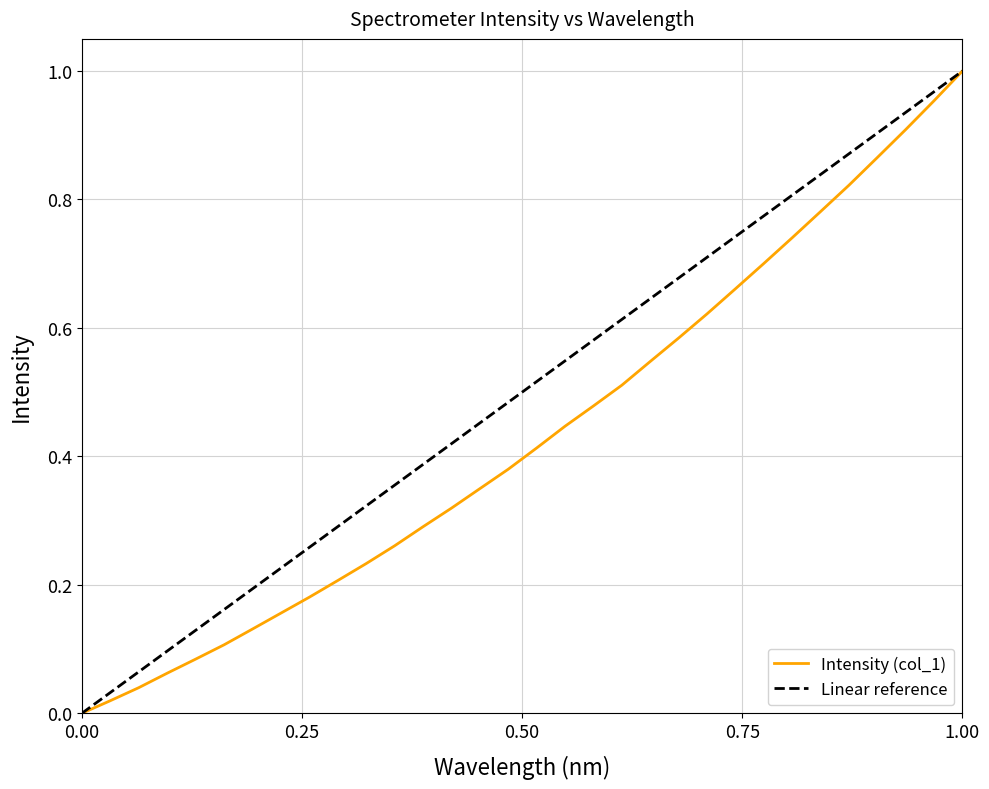

What is the sum of all values?

13.9